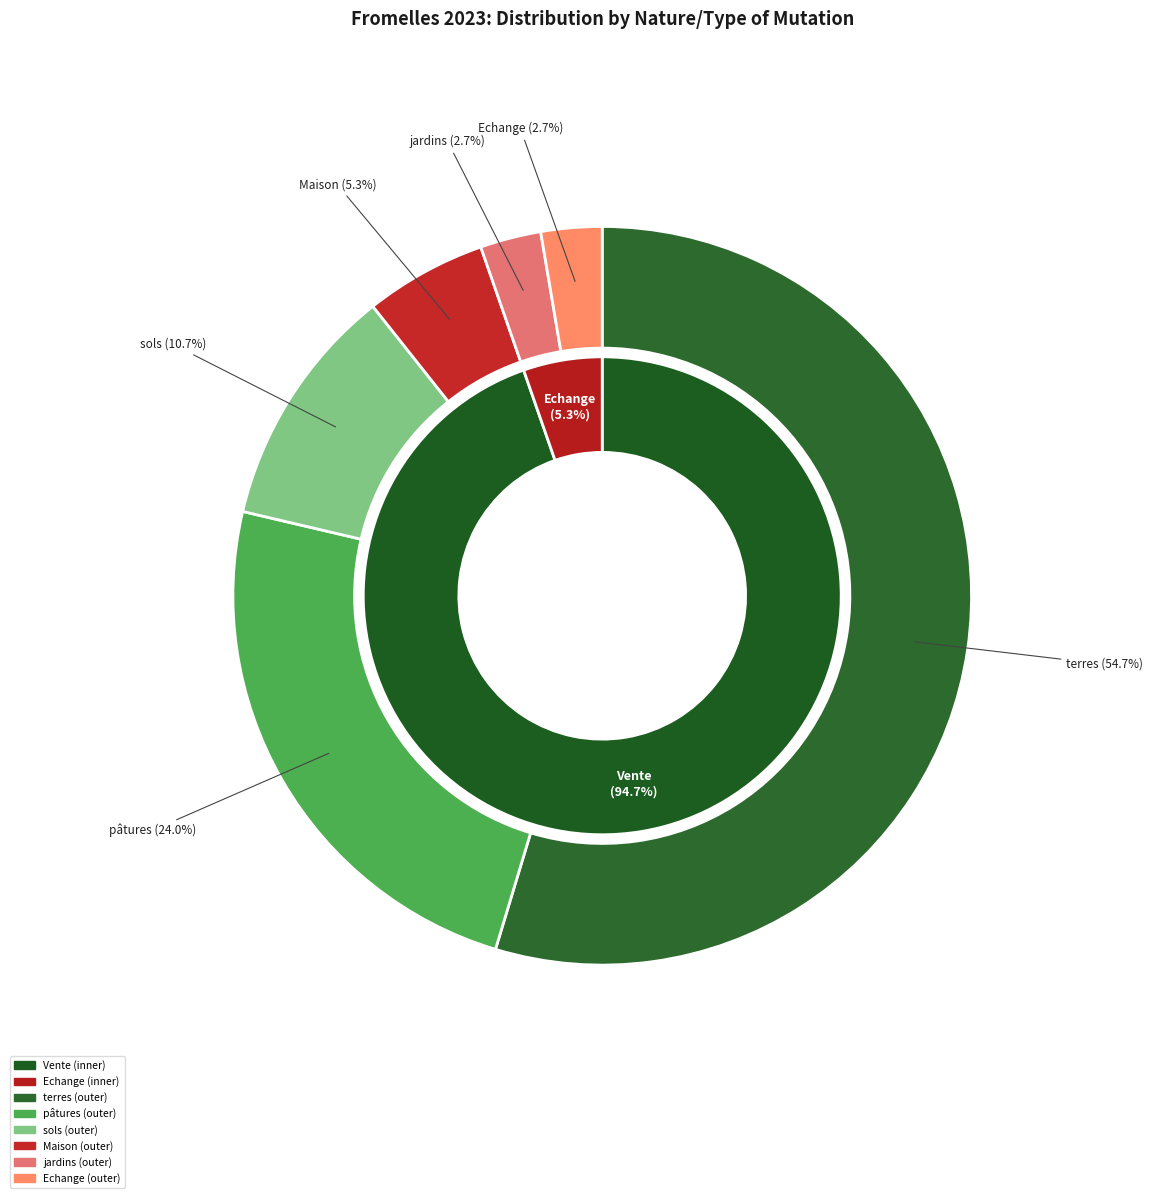

What percentage is the pâtures slice, to the nearest percent?

24%